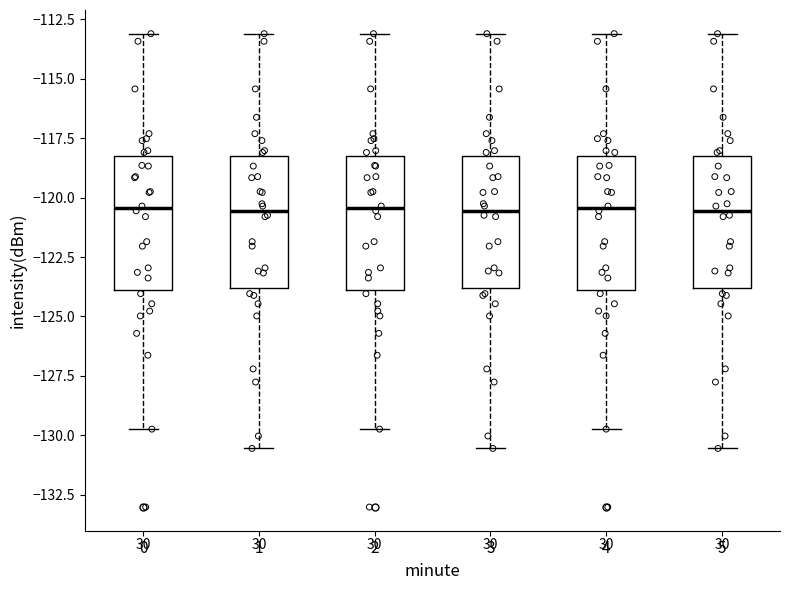

Where does the upper whisker of the box at x = 2 end on the y-axis? The values are not printed on the chart, so give them approximately, as read against the axis.

-113.0